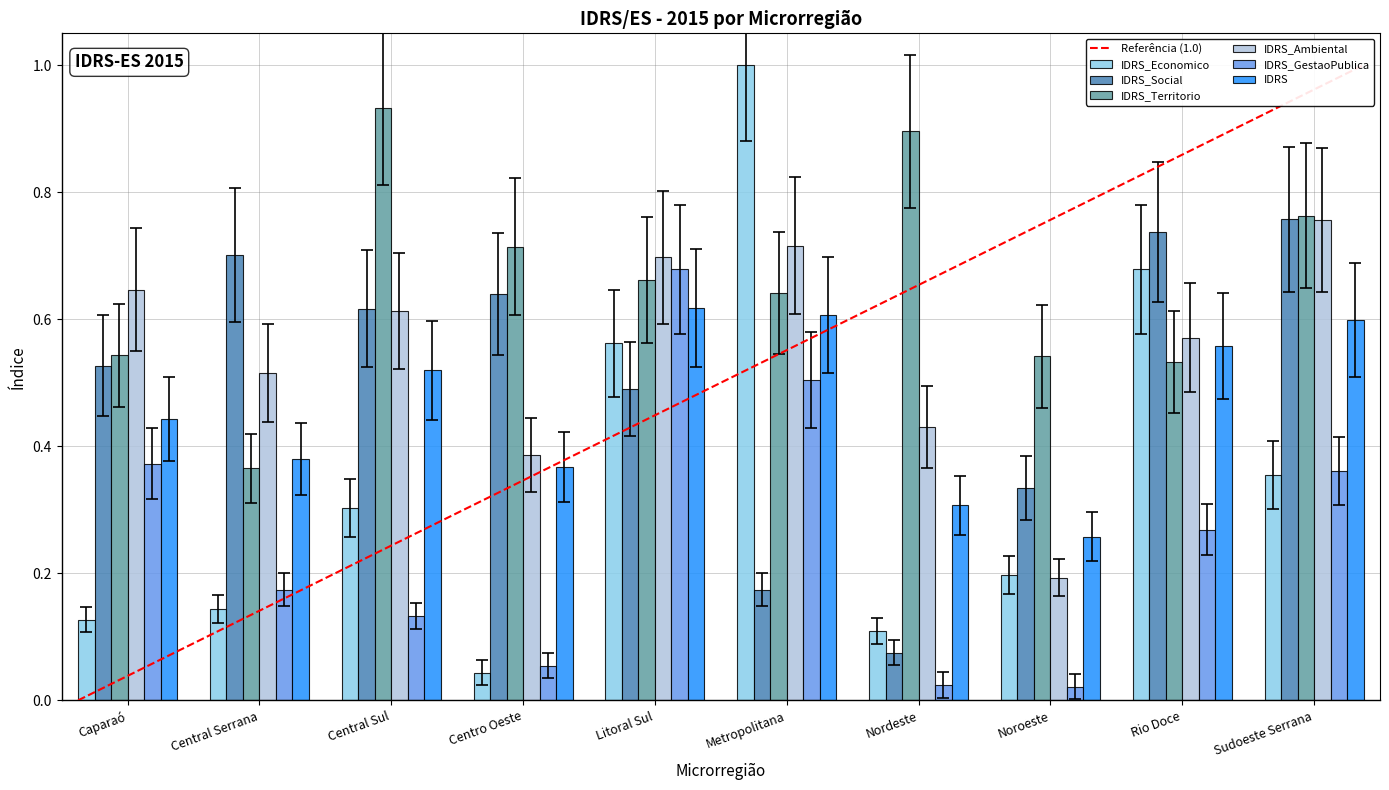

What is the sum of the IDRS_Ambiental values at Litoral Sul and Centro Oeste?

1.1